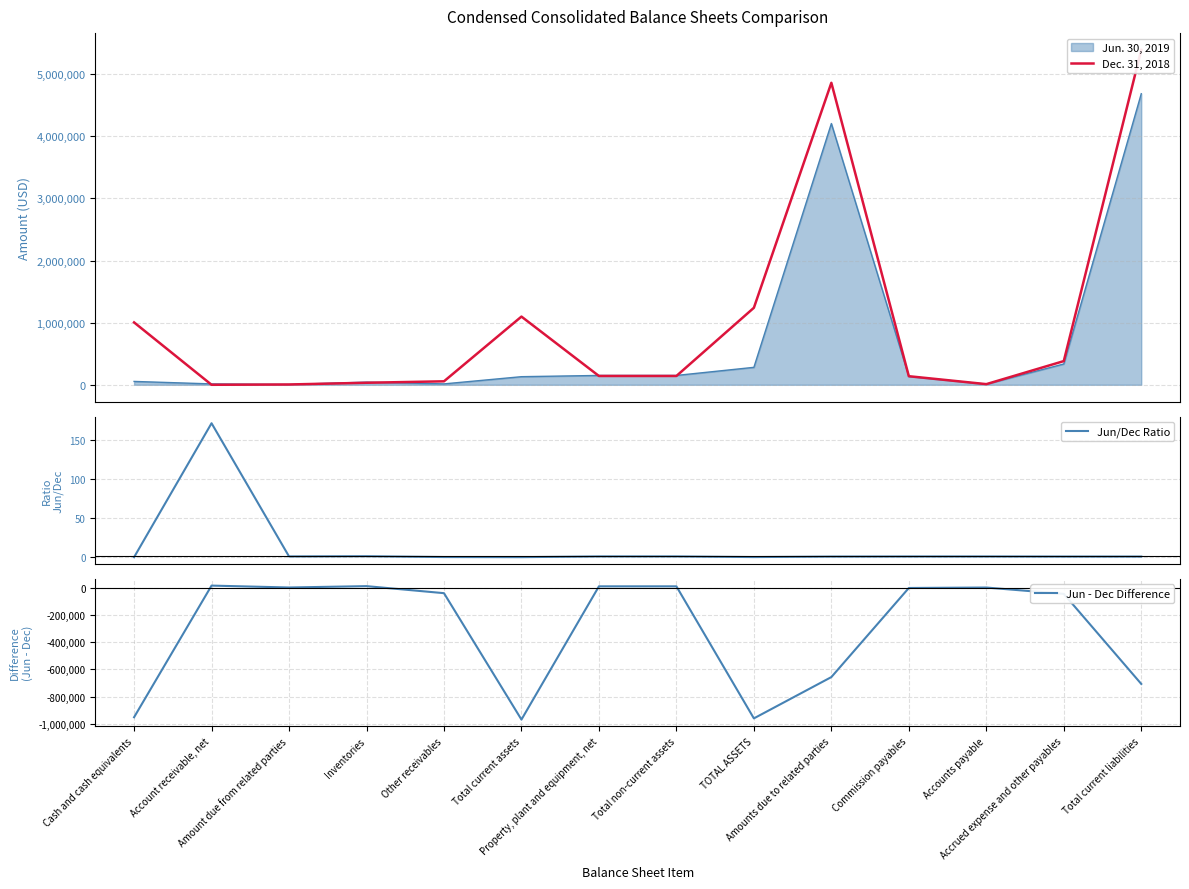

Which series has the largest total across all categories?

Dec. 31, 2018